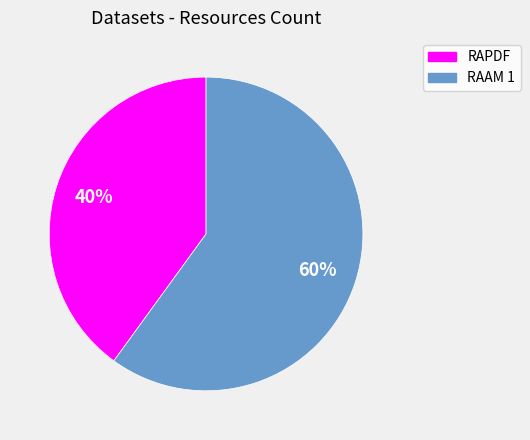

To the nearest percent, what percentage of the pie is RAAM 1?

60%